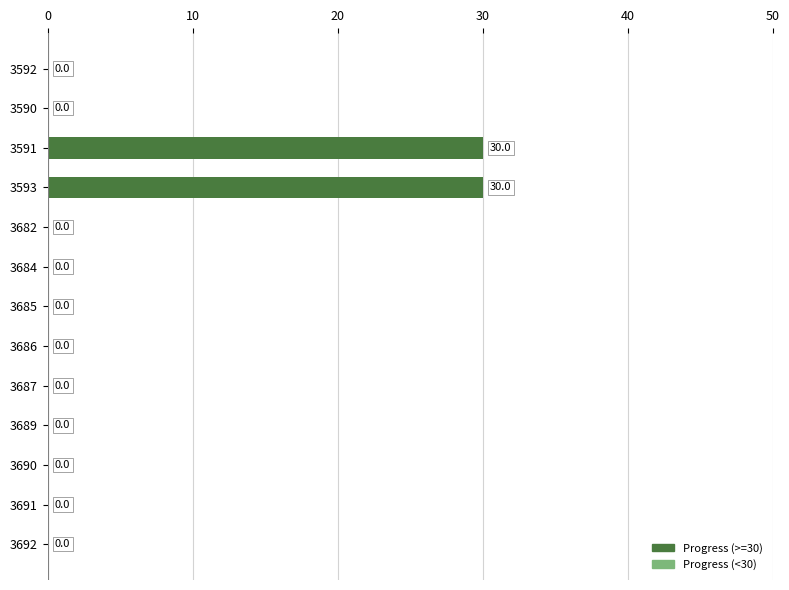

The value at 3686 is 0. True or false?

True